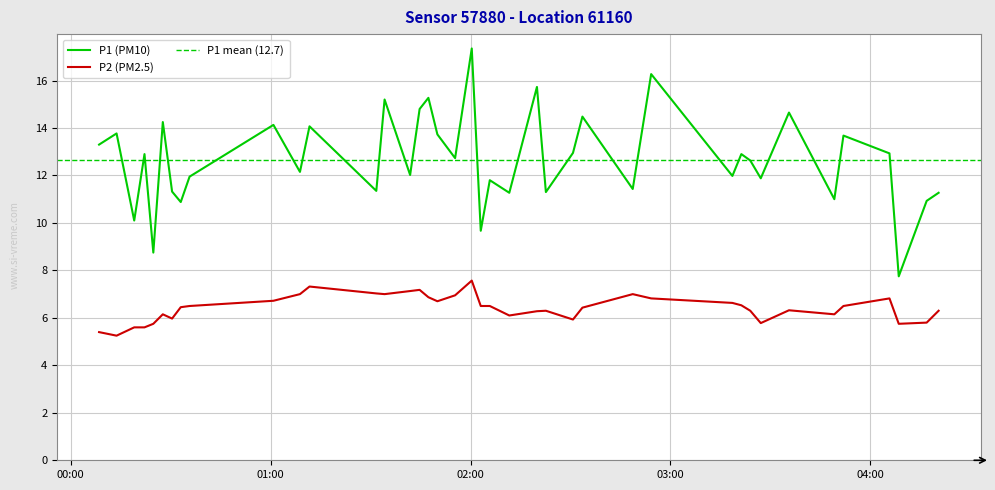

At which label does P2 reach its peak?

2022-10-03T02:00:22